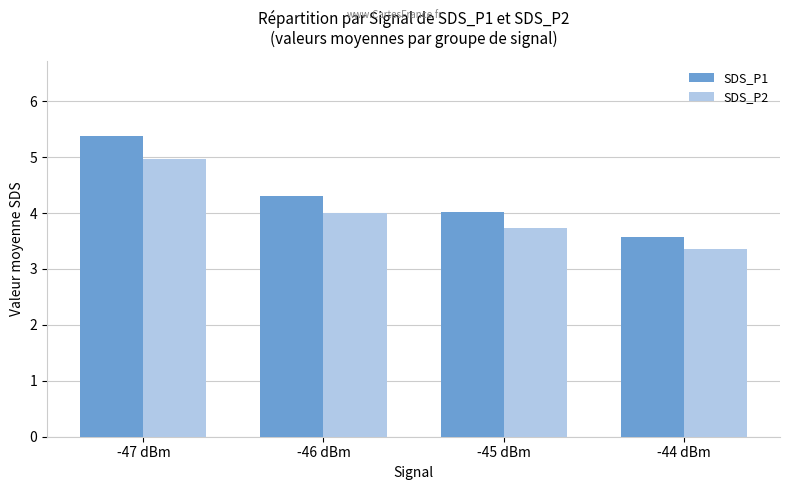

Where does the SDS_P1 series first go above 4?

-47 dBm